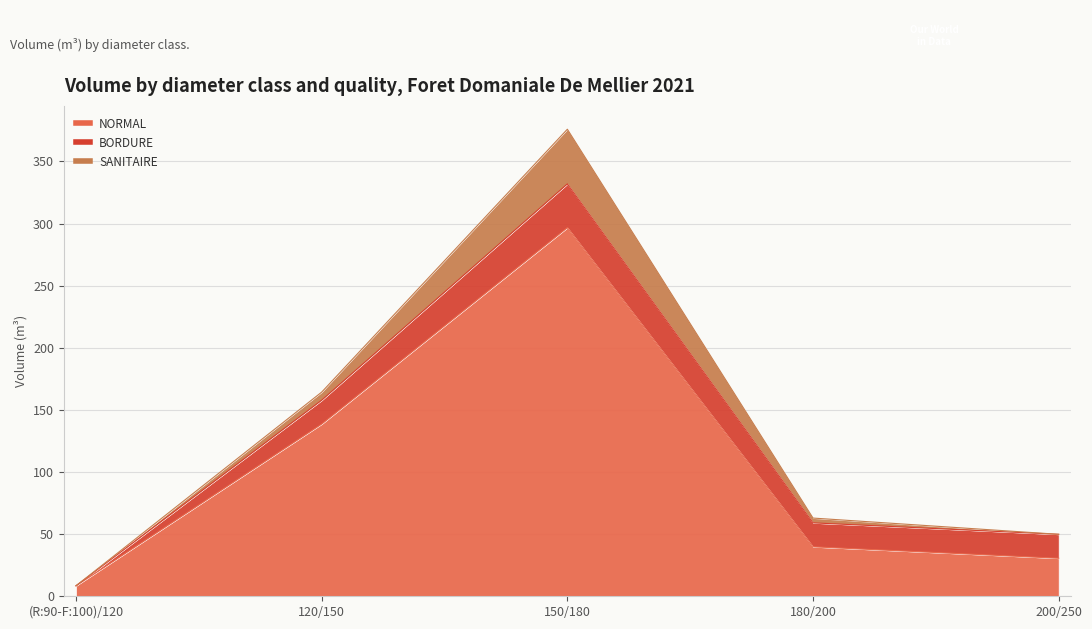

Where do BORDURE (produit_vtgr) and SANITAIRE (produit_vtgr) first cross each other?

120/150 and 150/180